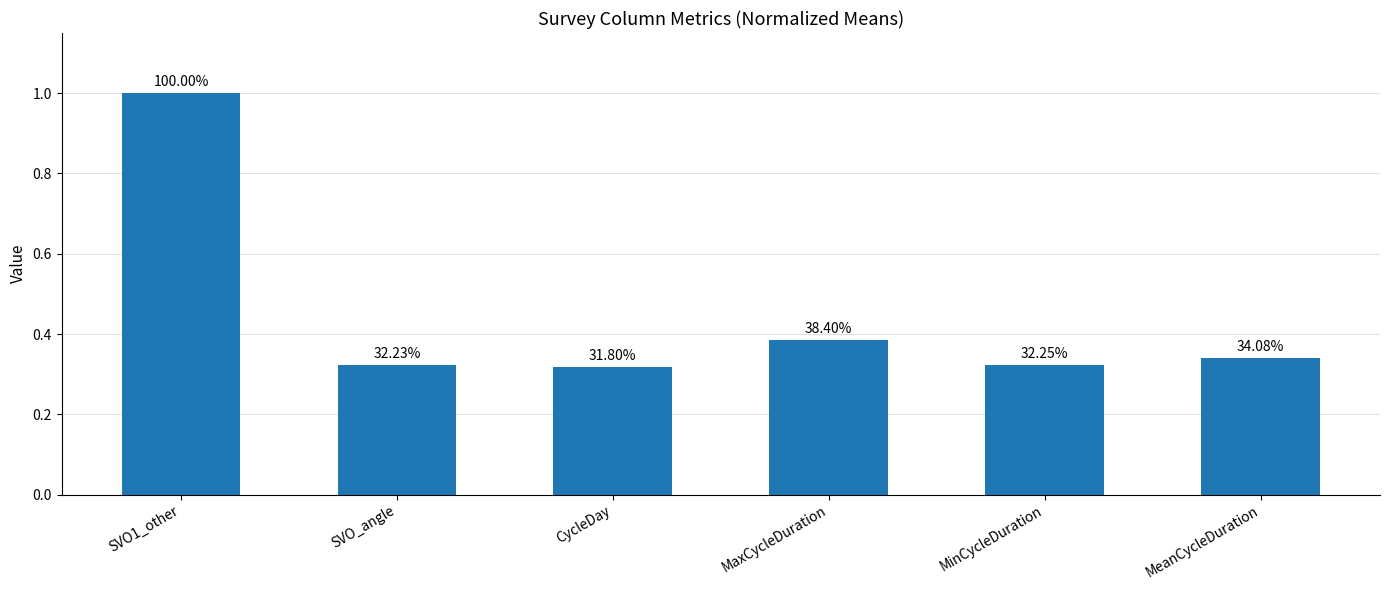

What is the greatest value displayed?

1.0